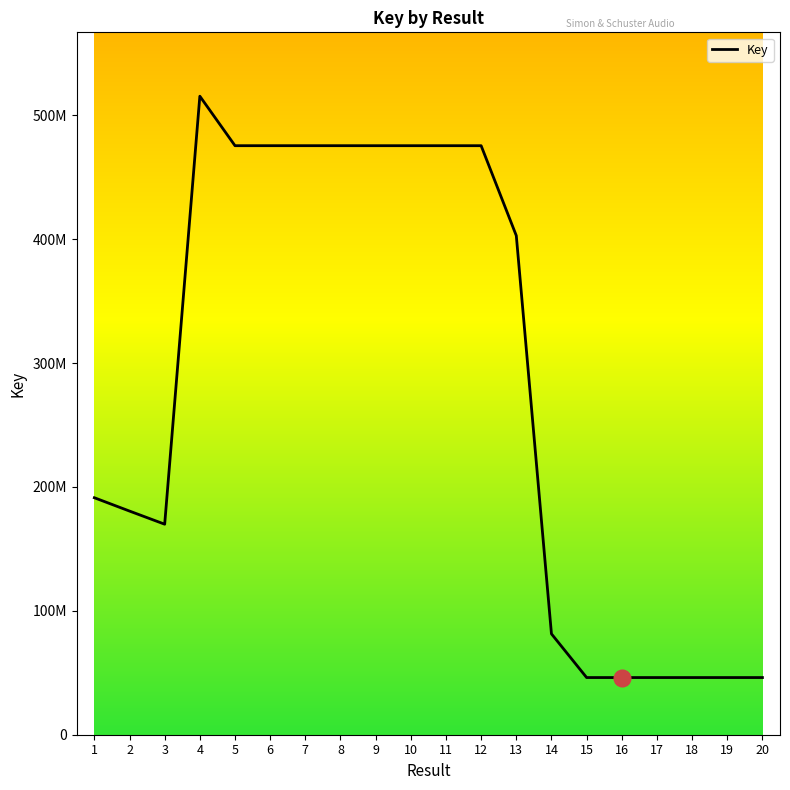

What value does the data have at 16, to the nearest 50?

46144400